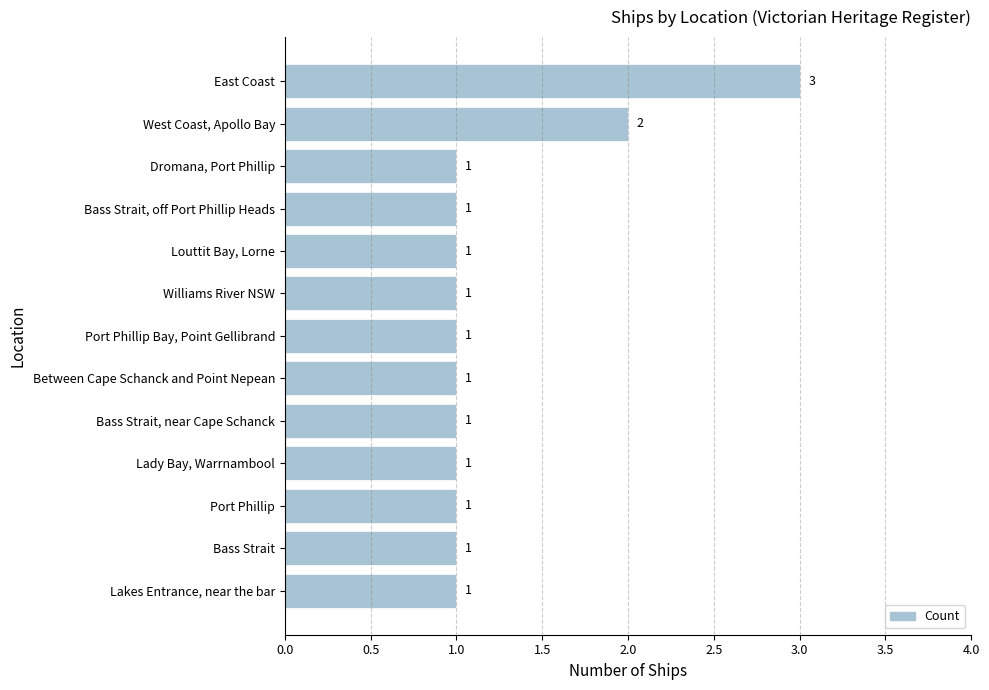

The value at Lady Bay, Warrnambool is 0. True or false?

False